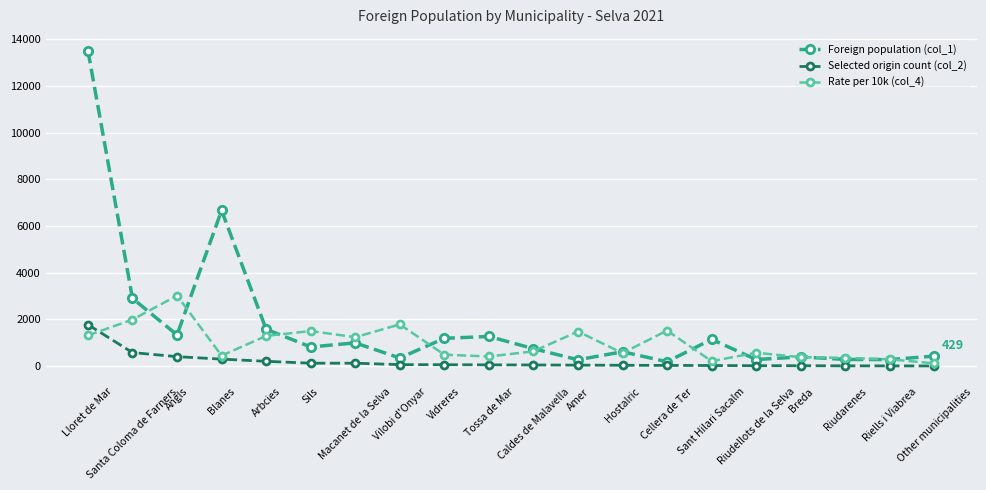

At which category is the sum across all series the highest?

Lloret de Mar